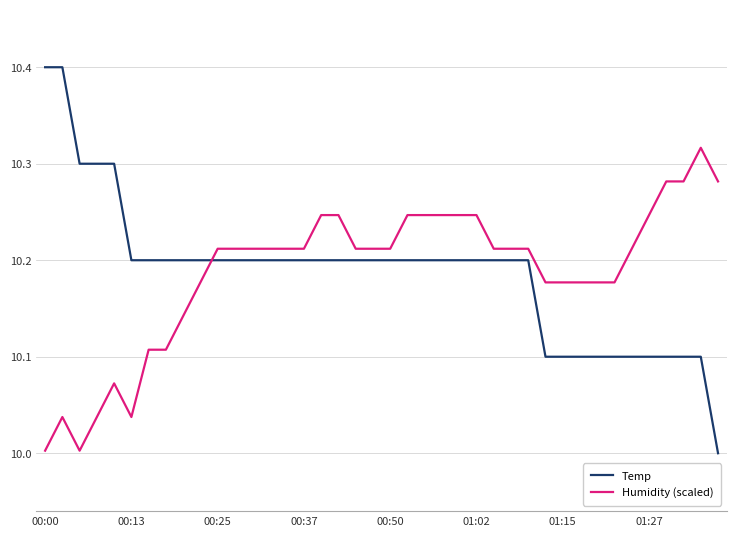

What is the sum of all Humidity (scaled) values?

407.5